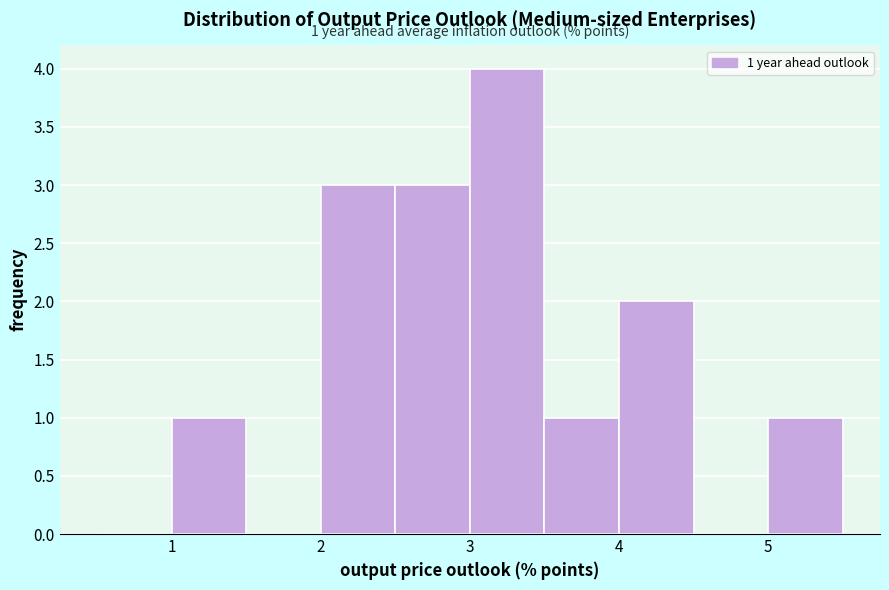

Which range on the x-axis has the tallest bar?

3.0 to 3.5